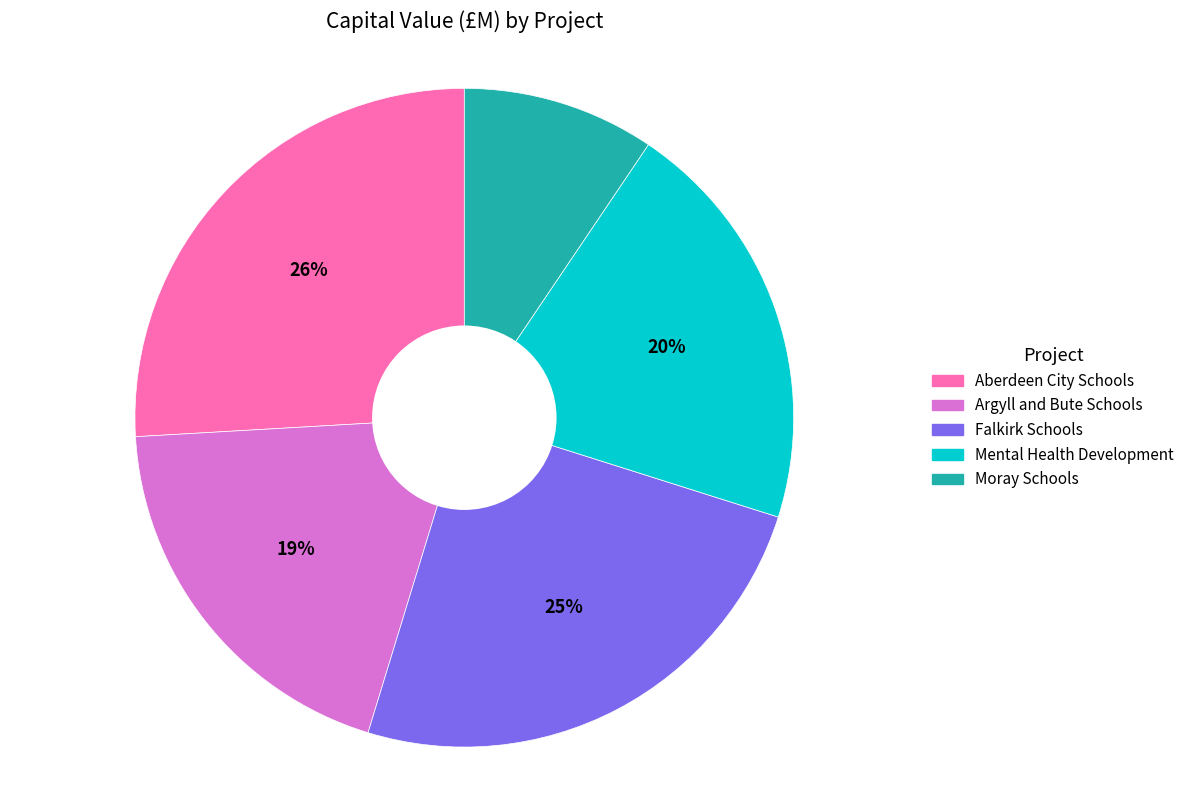

How many segments does this pie chart have?

5